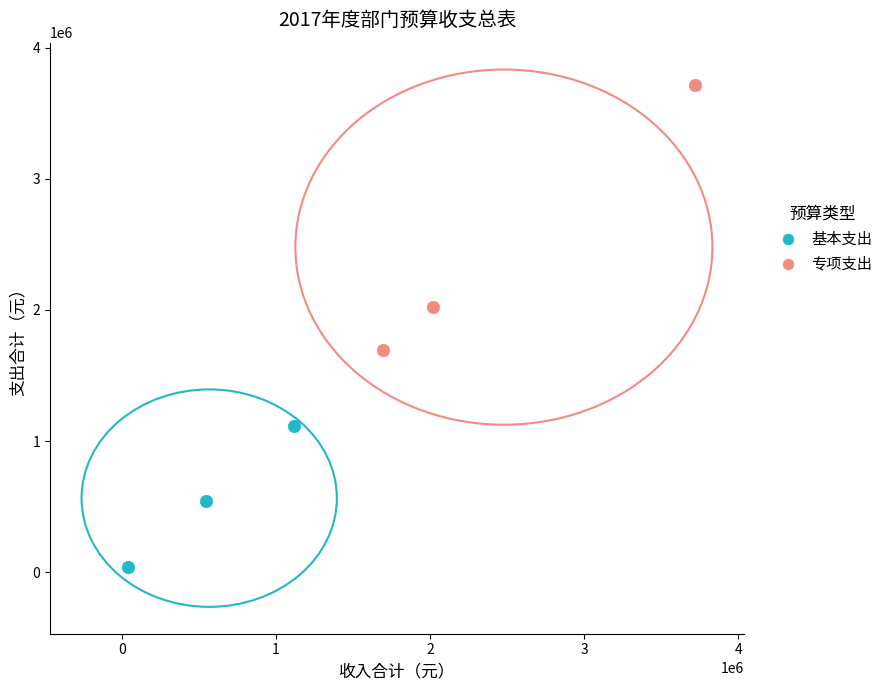

Which series has the largest Y range (max minus min)?

专项支出